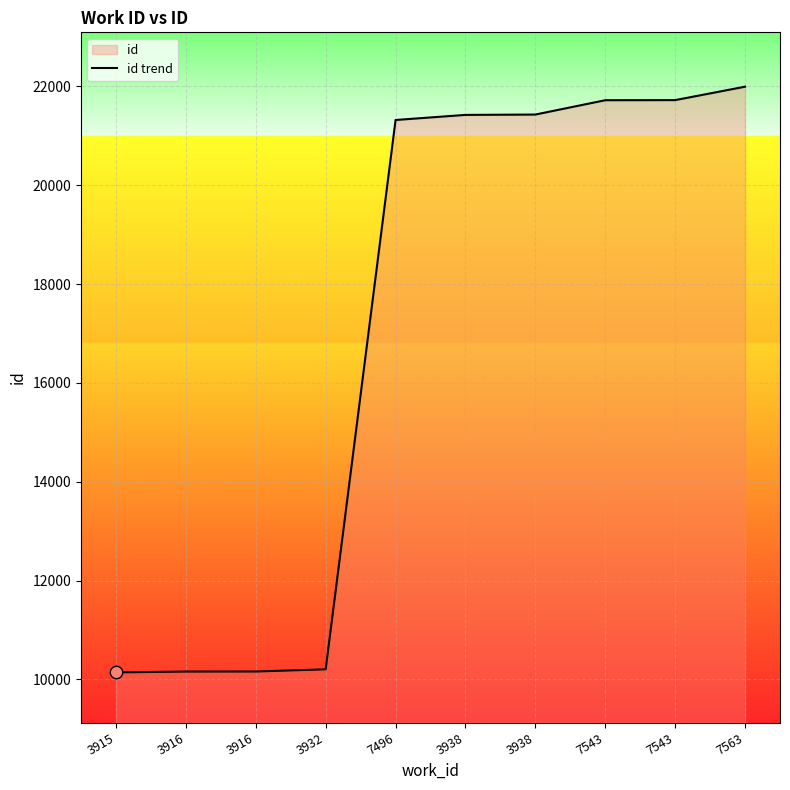

What is the ratio of the value at 7496 to the value at 3916?

2.1